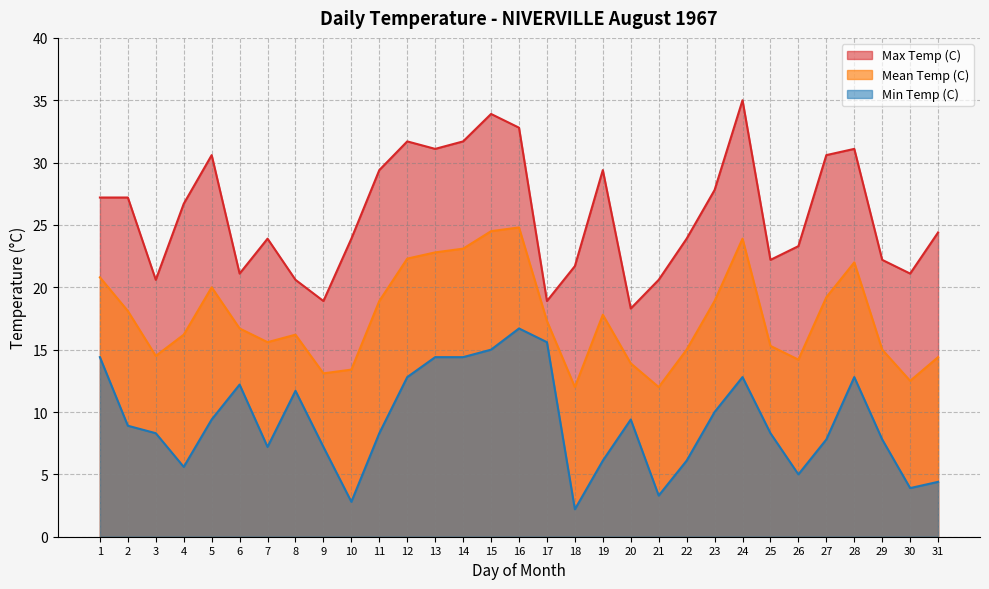

Rank the series at 5 from highest to lowest value.

Max Temp (C), Mean Temp (C), Min Temp (C)